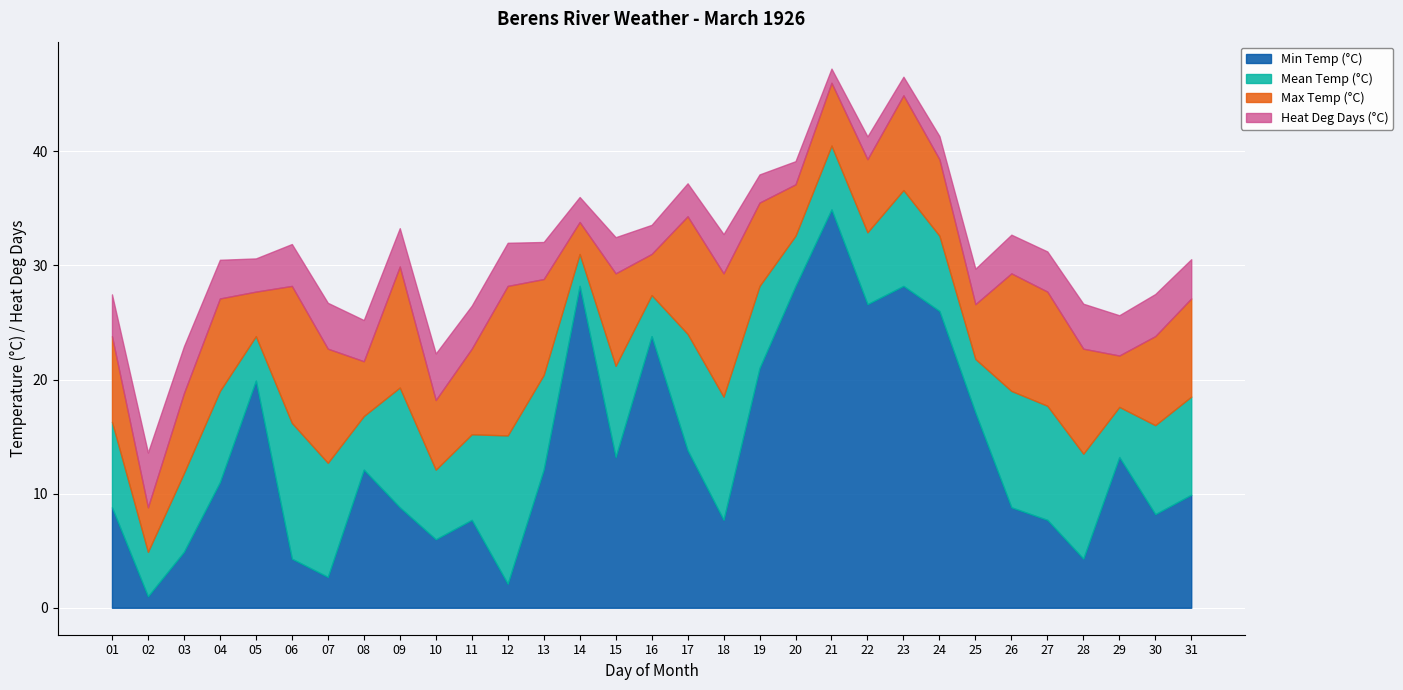

What is the total value across all series at 06?

31.9